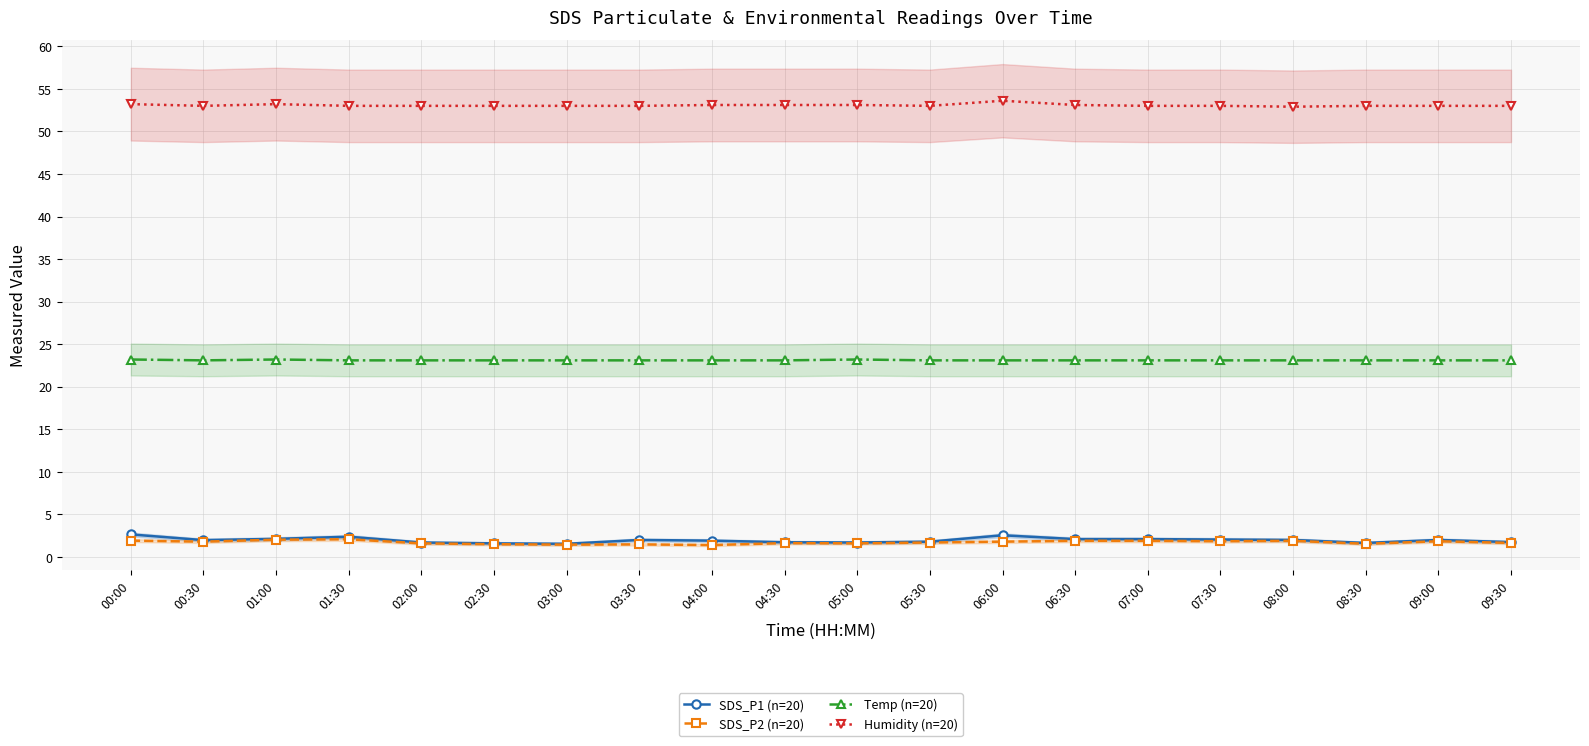

How many lines are shown in the chart?

4